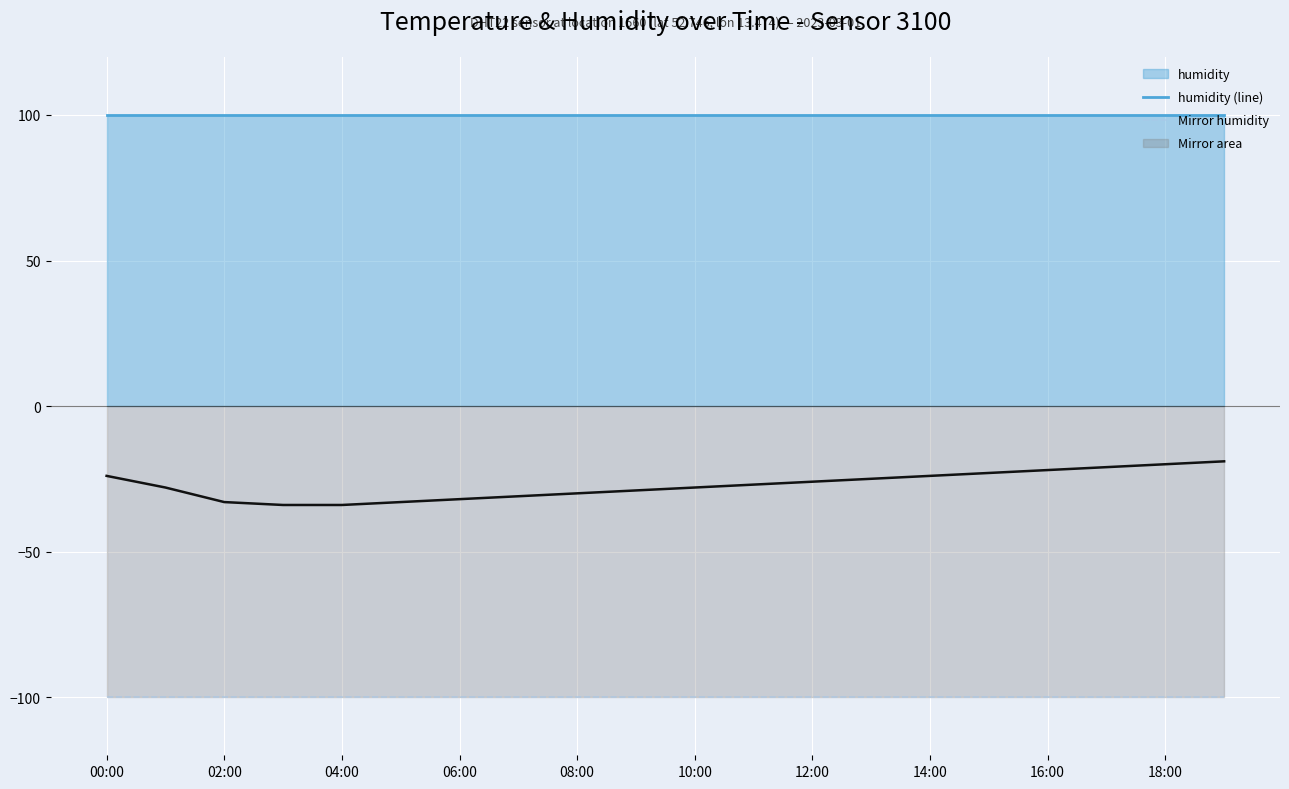

What is the minimum value for temperature ×10?

-34.0